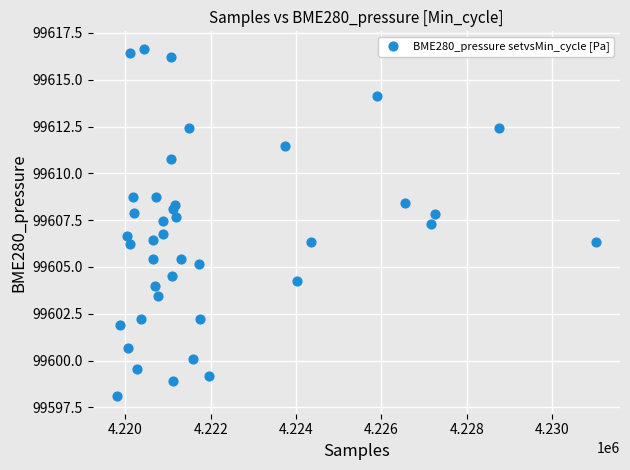

What is the range of Y values (max minus min)?

18.6